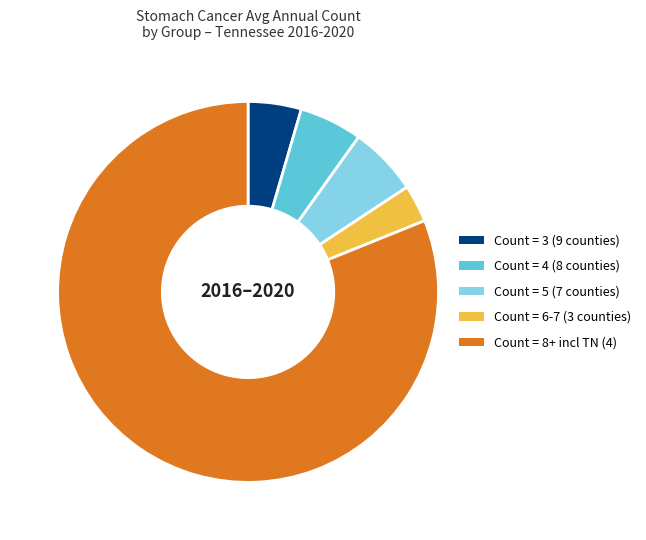

Is there any slice that represents more than half of the pie?

Yes